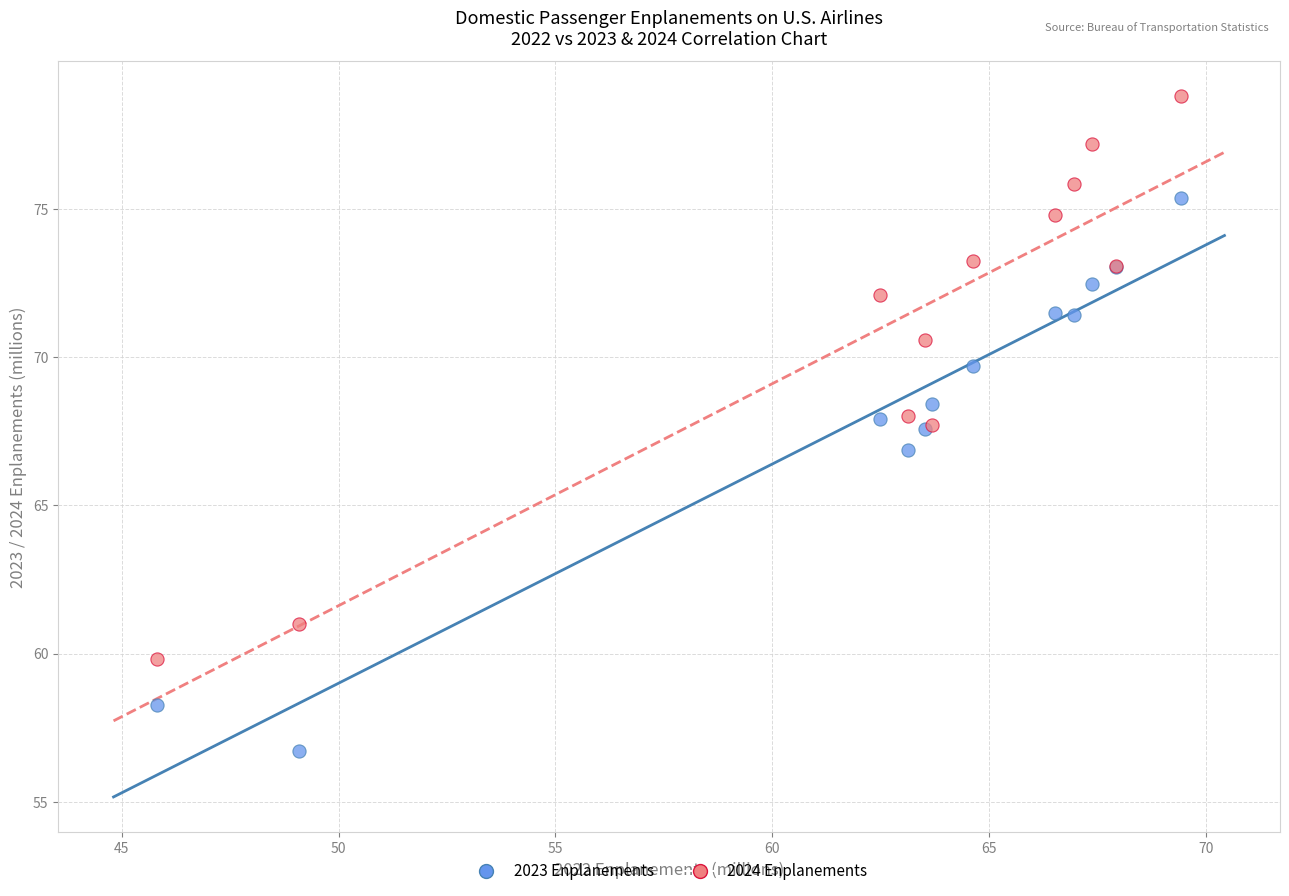

Which series contains the lowest Y value?

2023 Enplanements